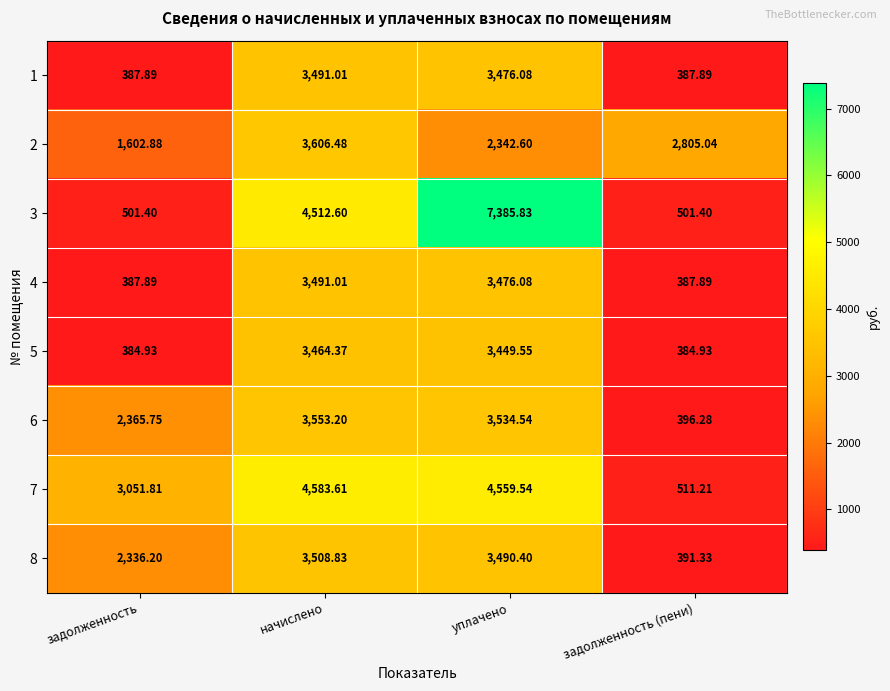

How many categories are shown in the chart?

4